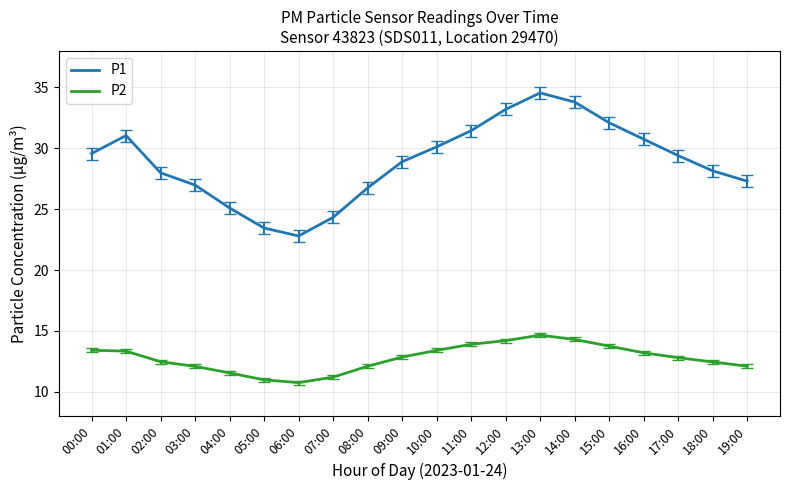

True or false: P1 and P2 cross at least once.

False